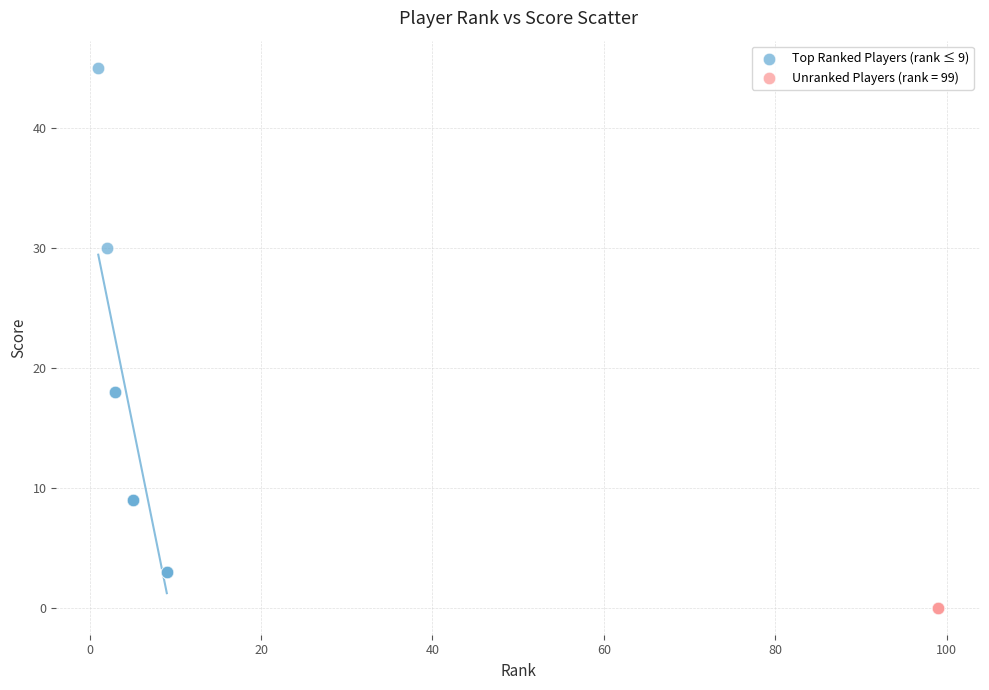

Which series reaches the minimum Y coordinate?

Unranked Players (rank = 99)